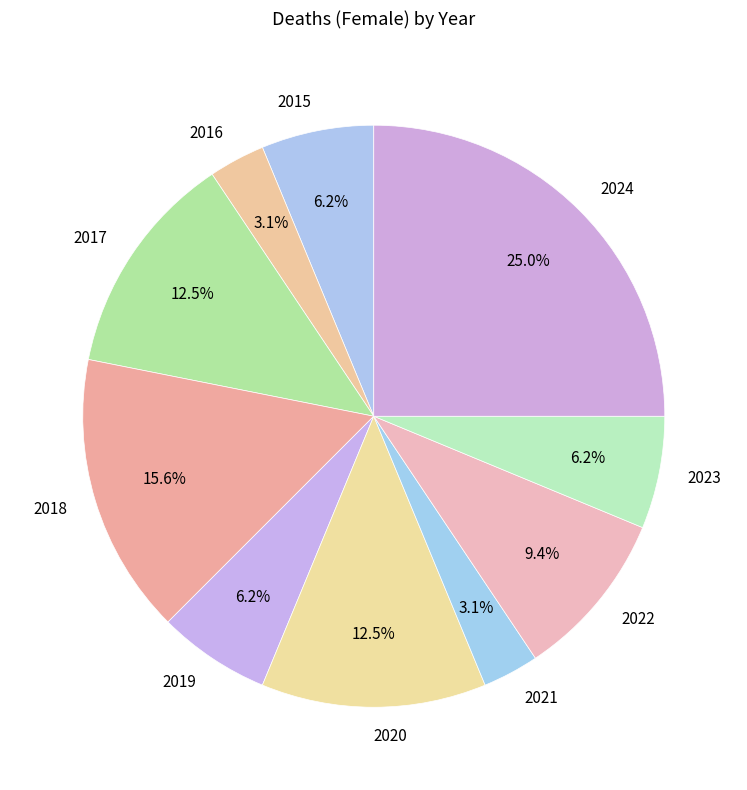

Do 2024 and 2015 together represent more than half of the pie?

No